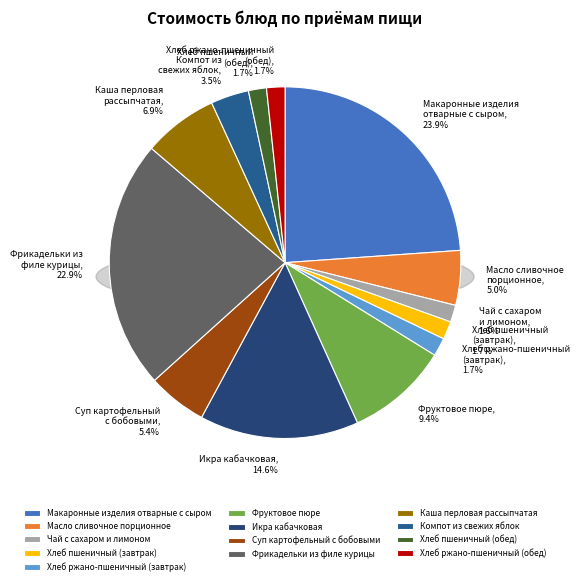

What is the largest slice in the pie chart?

Макаронные изделия
отварные с сыром